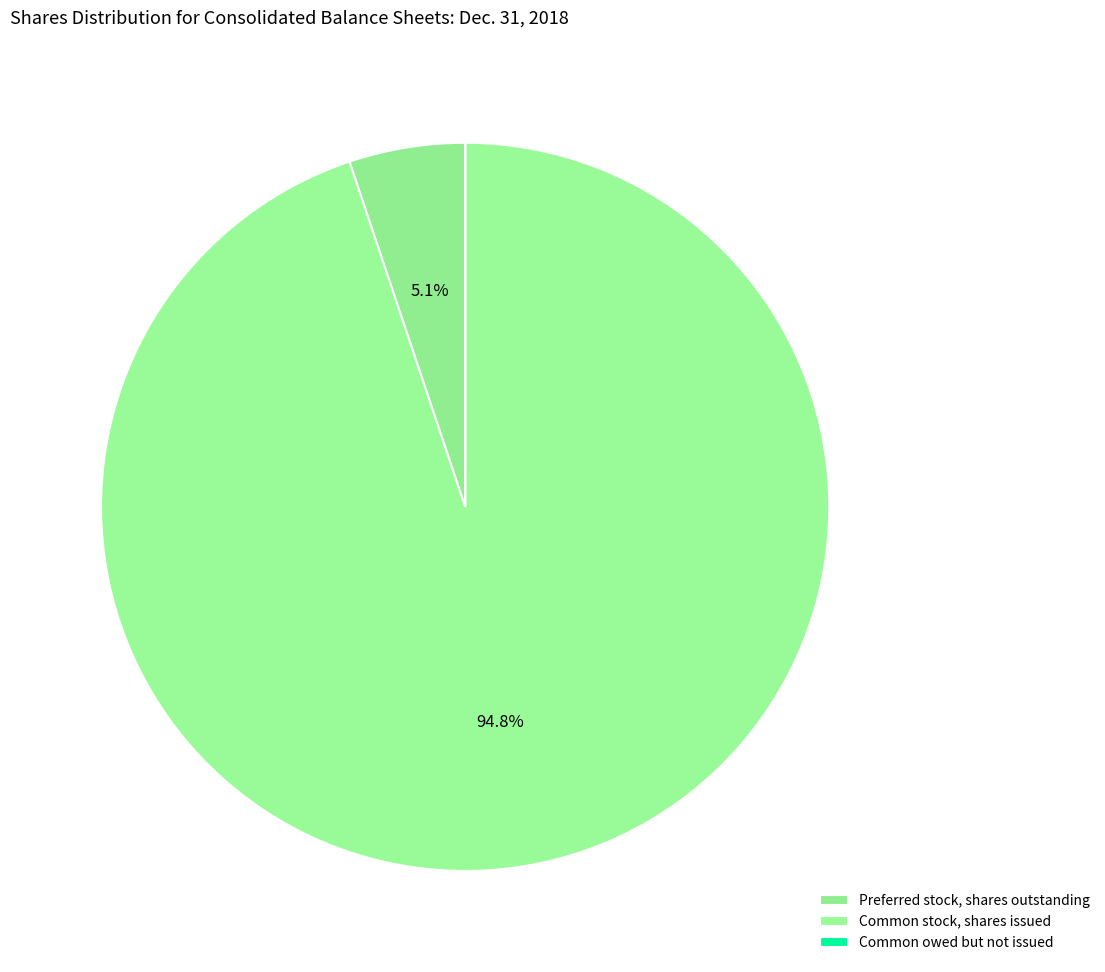

To the nearest percent, what portion does Common stock, shares issued represent?

95%